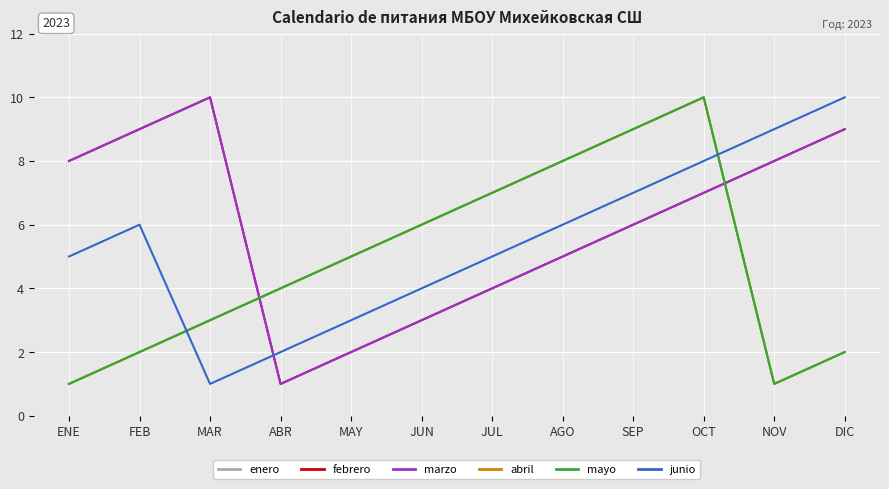

Is the value of mayo at SEP greater than the value of enero at ENE?

Yes